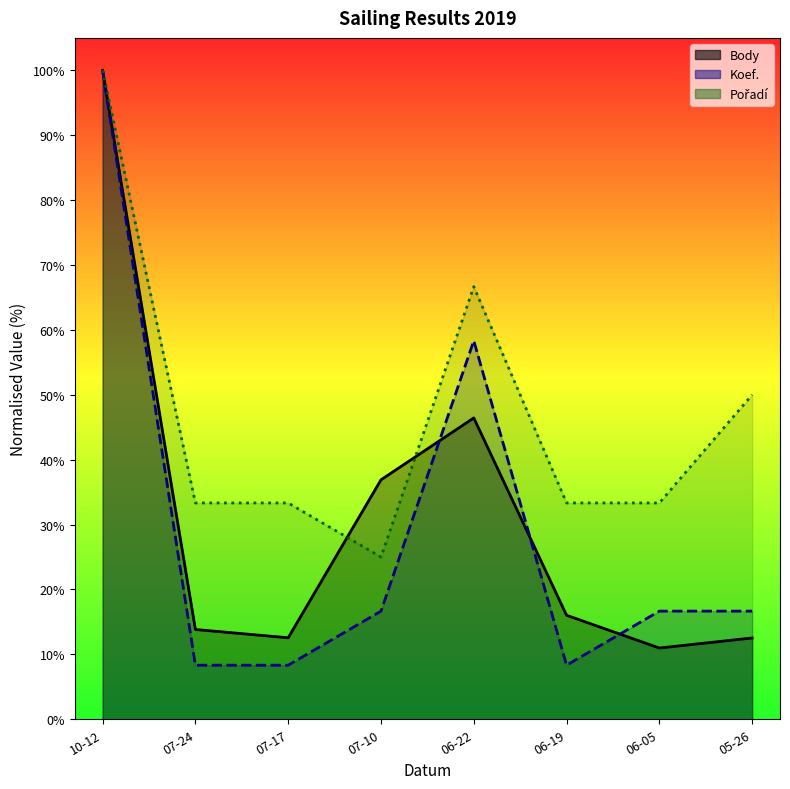

What is the value of the Pořadí point at the 5th from the left?

66.7